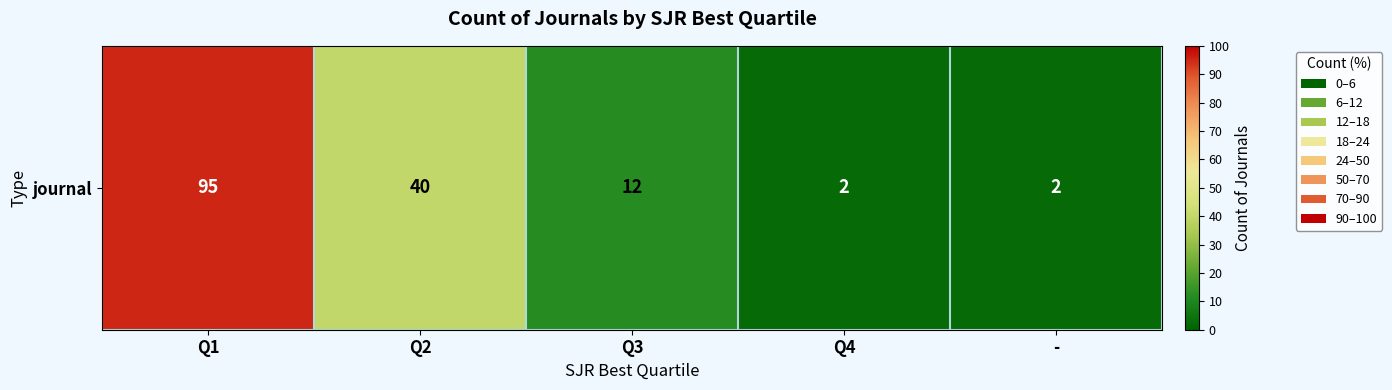

Which label corresponds to the smallest value in the chart?

Q4